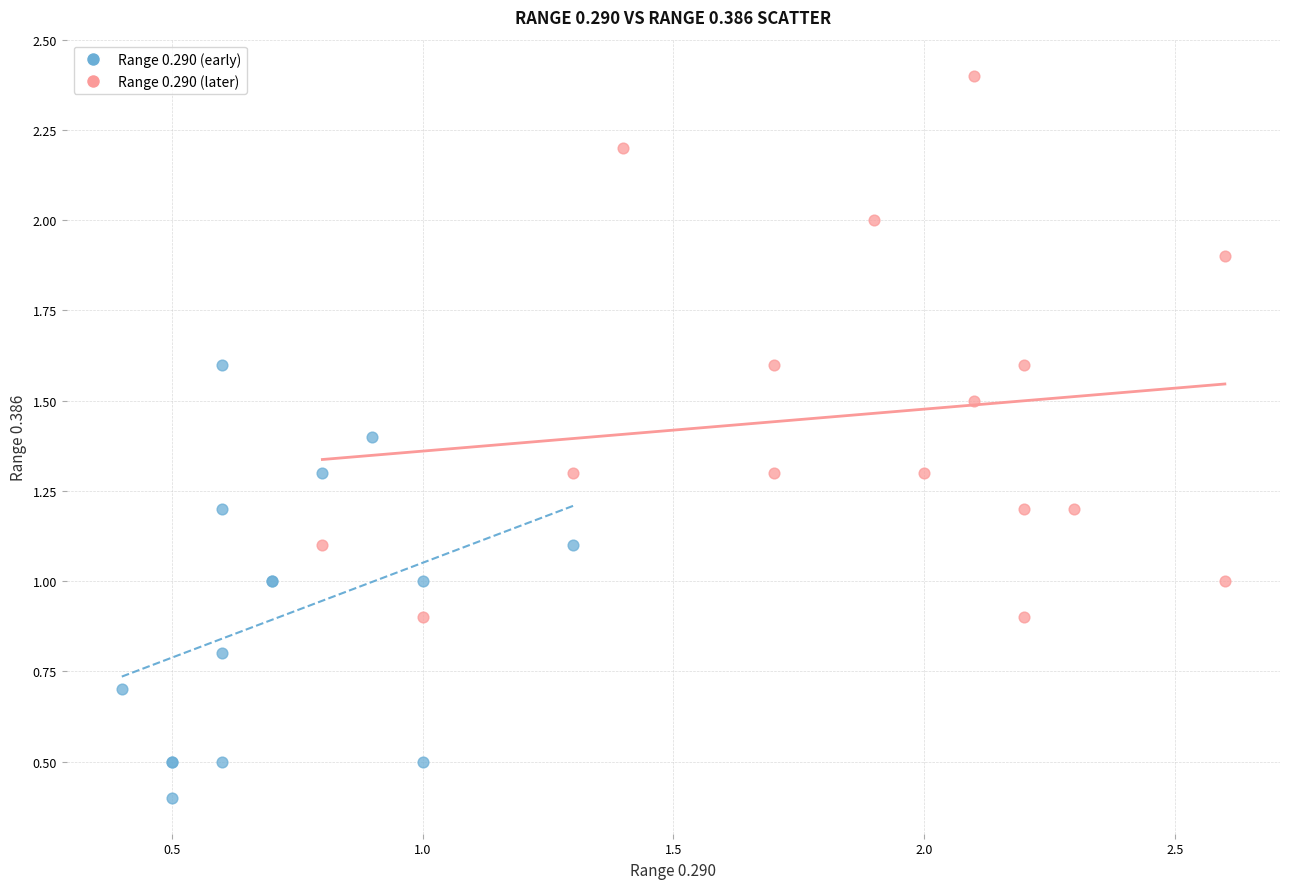

Which series contains the lowest Y value?

Range 0.290 (early)